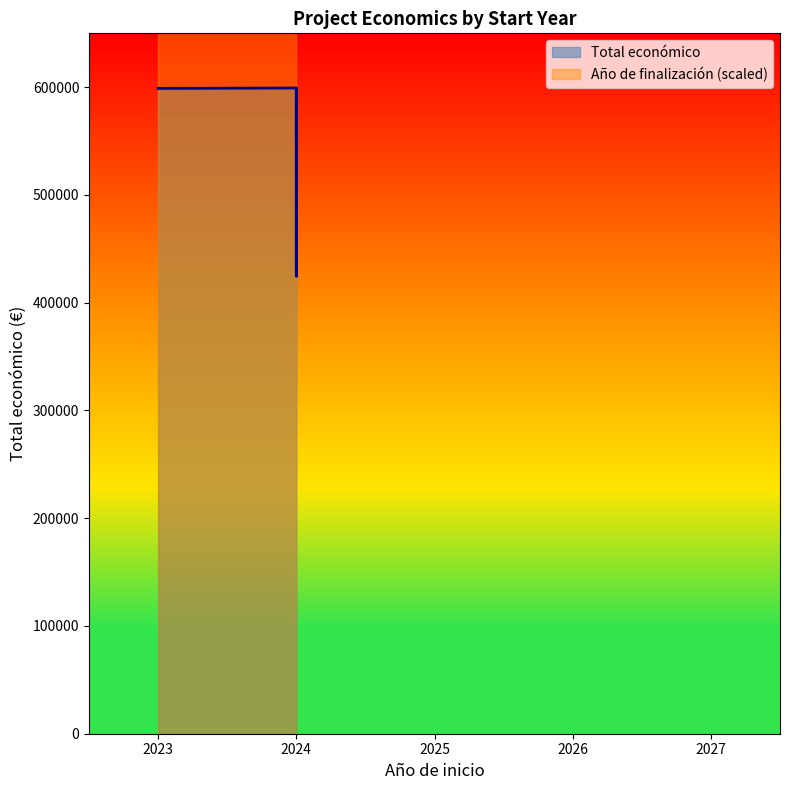

True or false: Año de finalización and Total económico cross at least once.

False